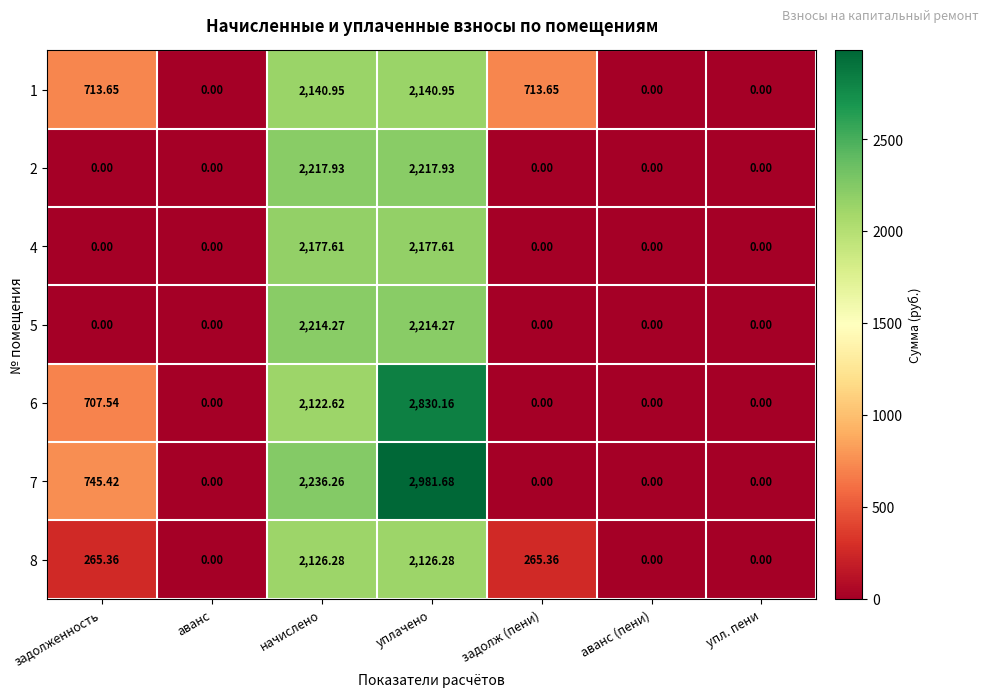

At which category is the sum across all series the highest?

уплачено